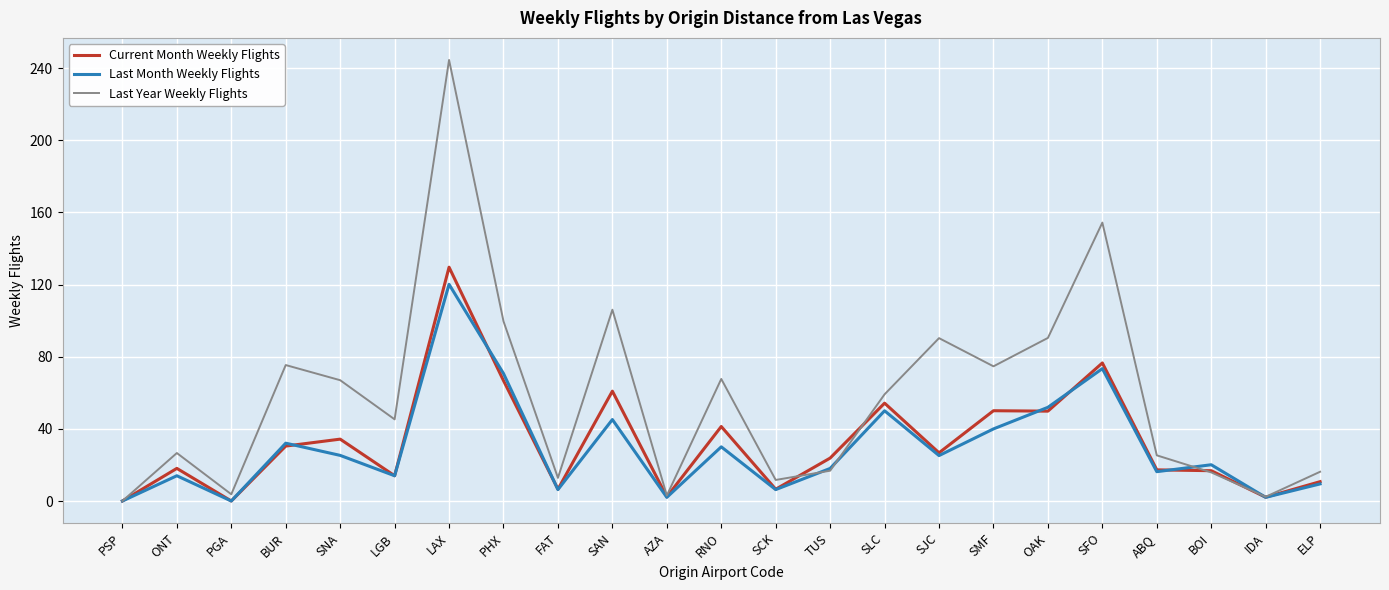

What is the difference between the maximum and minimum values in the Last Year Weekly Flights series?

244.5